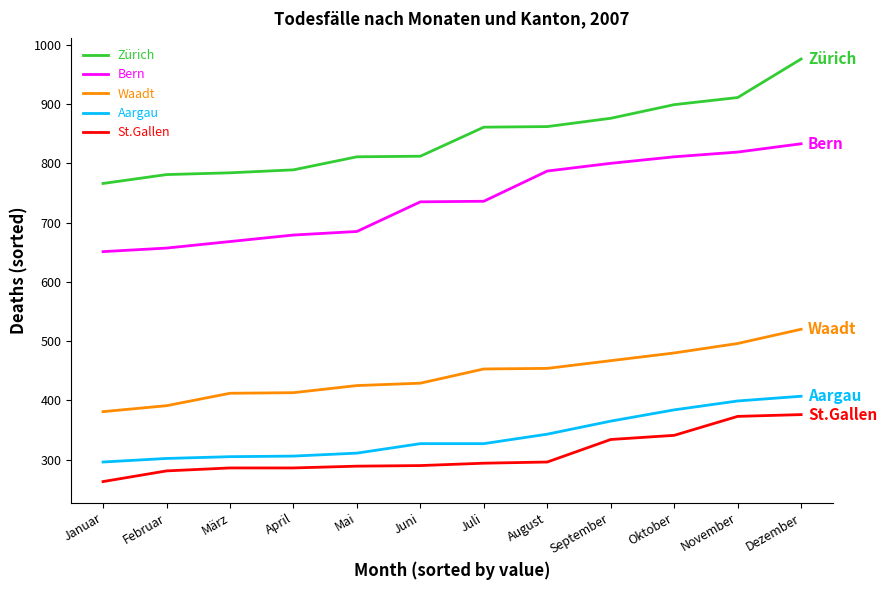

What is the difference between the second highest and second lowest values in the St.Gallen series?

92